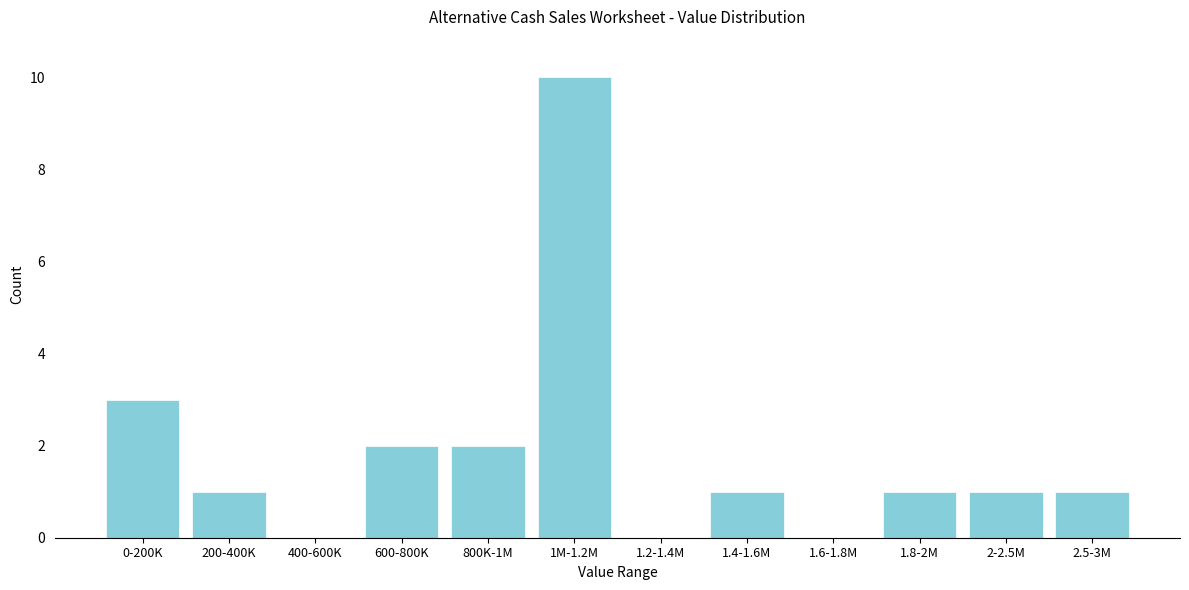

Reading left to right, transcribe all the data shown in this chart.

0-200K=3	200-400K=1	400-600K=0	600-800K=2	800K-1M=2	1M-1.2M=10	1.2-1.4M=0	1.4-1.6M=1	1.6-1.8M=0	1.8-2M=1	2-2.5M=1	2.5-3M=1